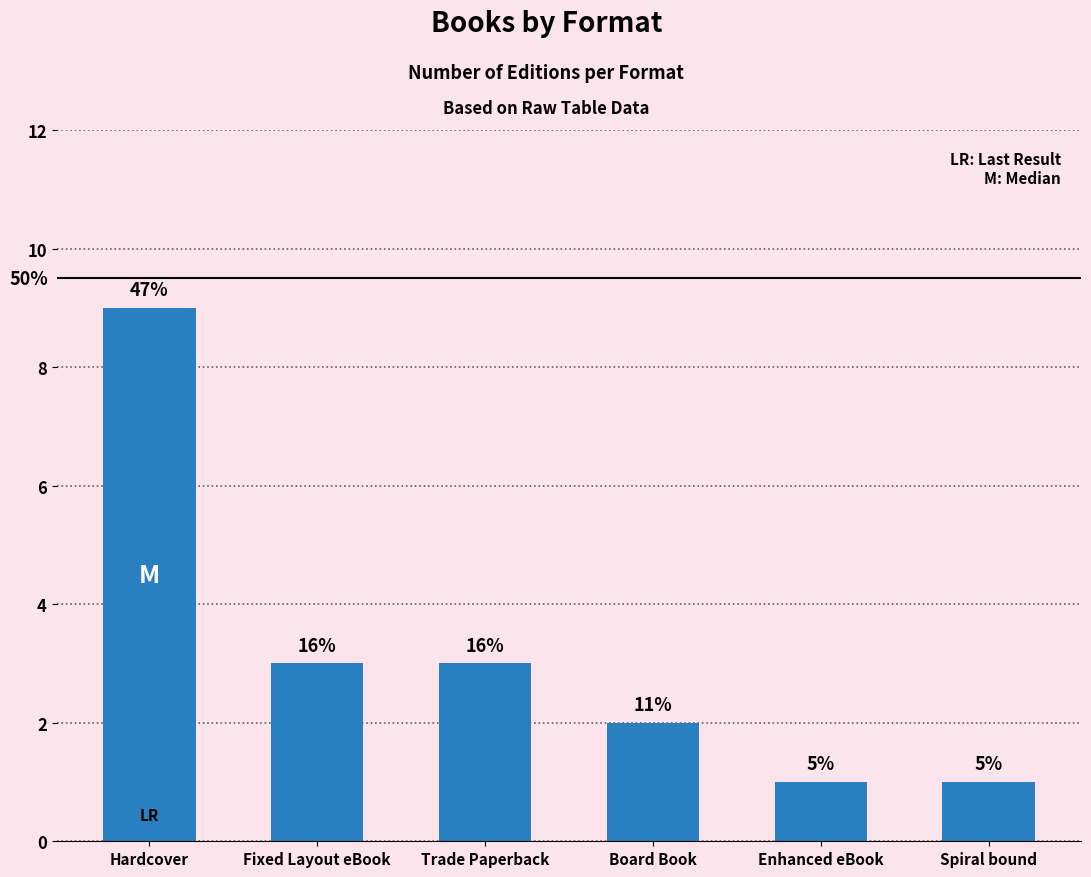

What is the difference between the maximum and minimum values?

8